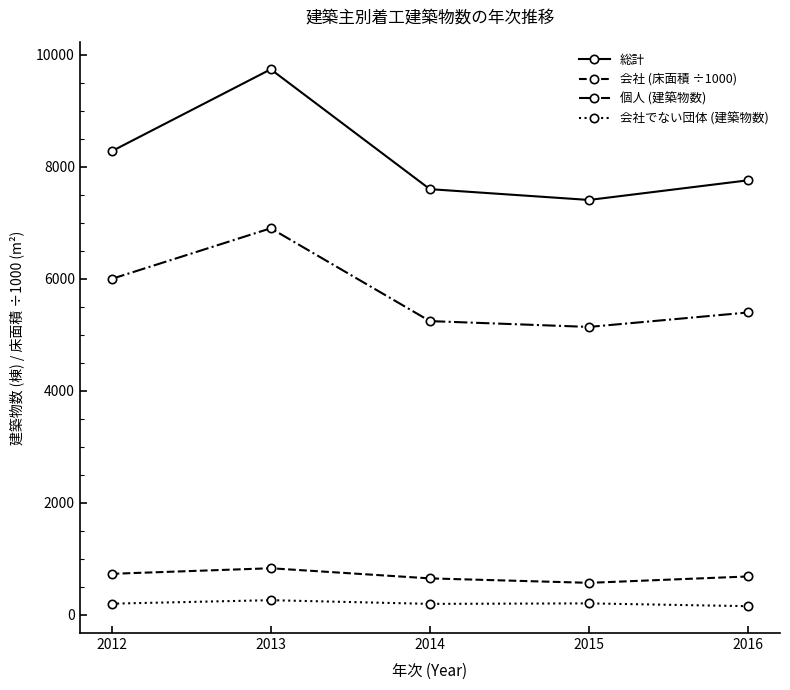

True or false: 会社 (床面積 ÷1000) has a value of 1040.5 at 2016.

False